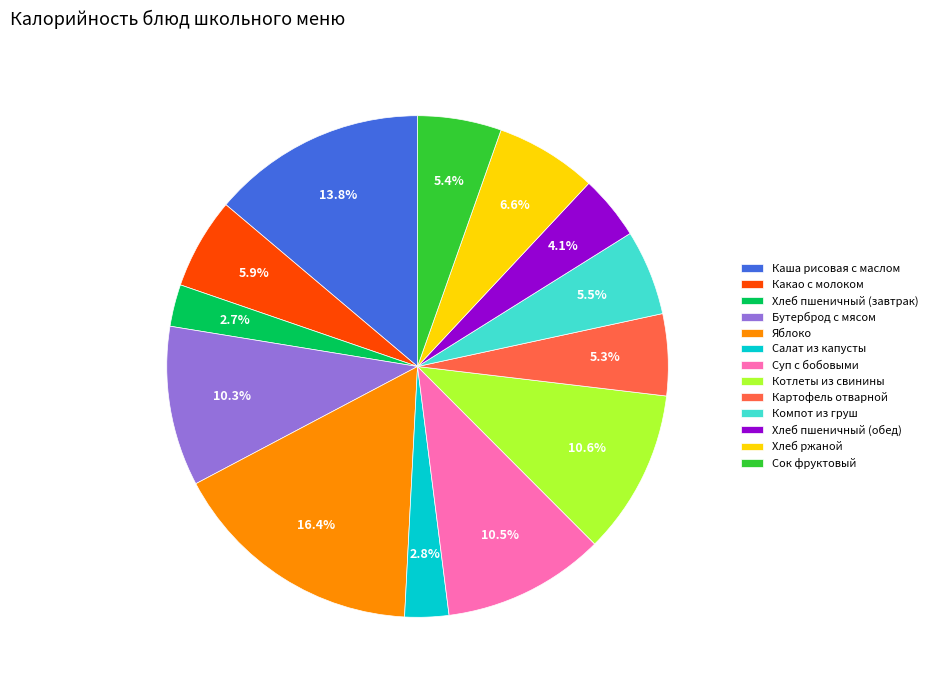

Which has a higher value, Сок фруктовый or Хлеб ржаной?

Хлеб ржаной